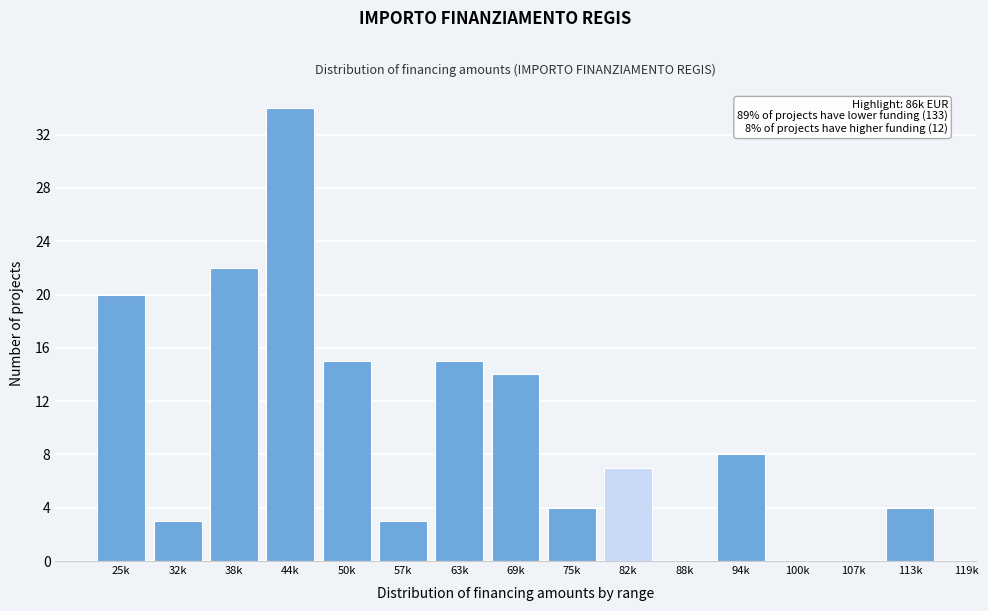

Reading right to left, what are all the values shown in this chart?

113k=4	107k=0	100k=0	94k=8	88k=0	82k=7	75k=4	69k=14	63k=15	57k=3	50k=15	44k=34	38k=22	32k=3	25k=20